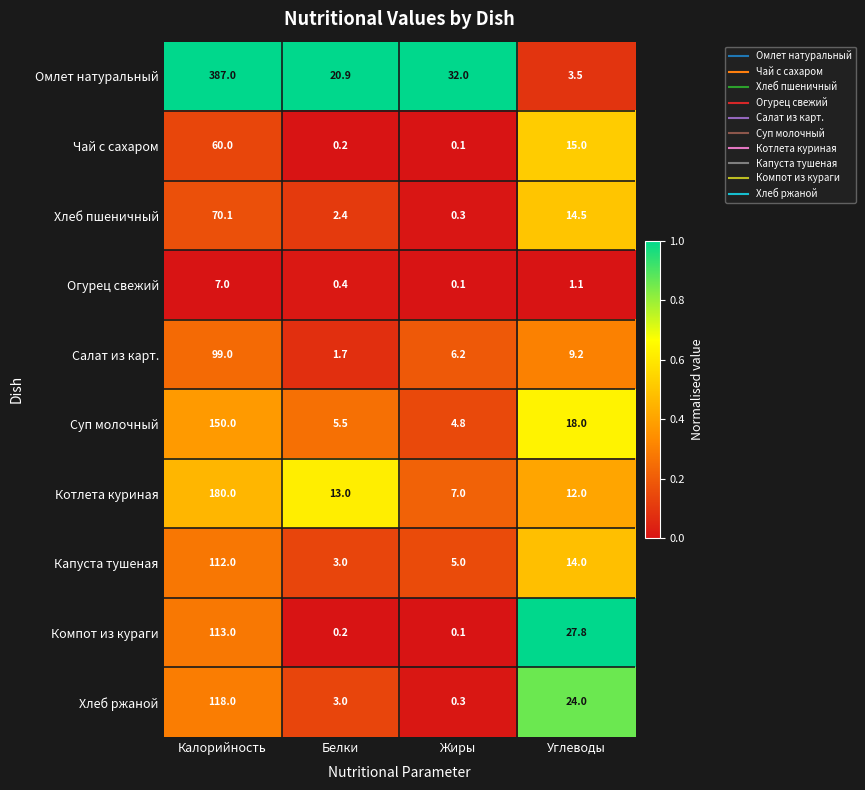

Which series has the widest spread of values?

Омлет натуральный